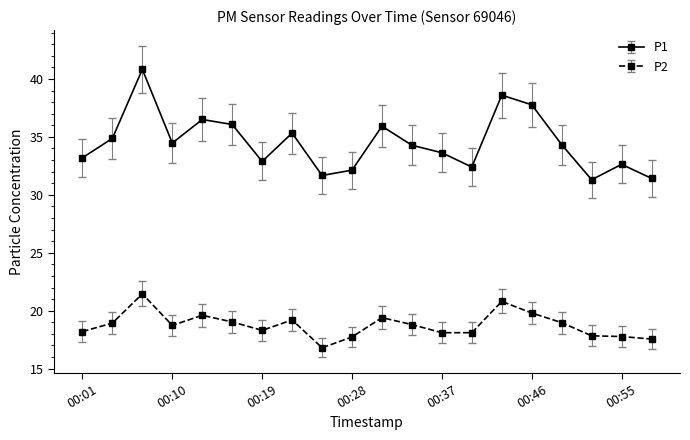

How many interior local peaks does the P1 series have?

6